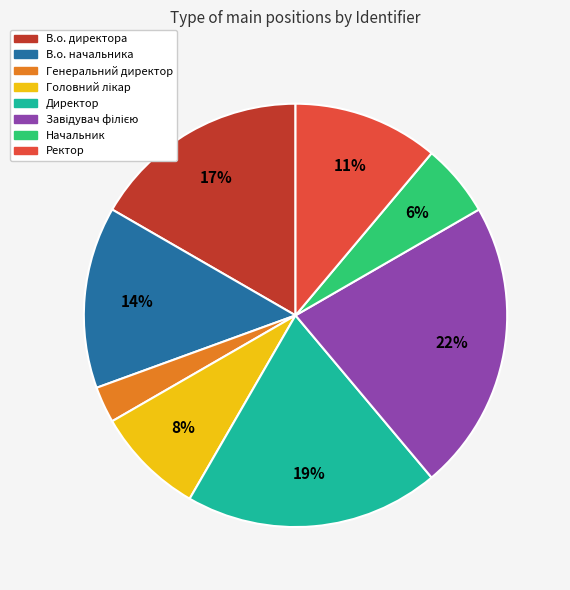

The В.о. начальника slice represents 14% of the pie. True or false?

True